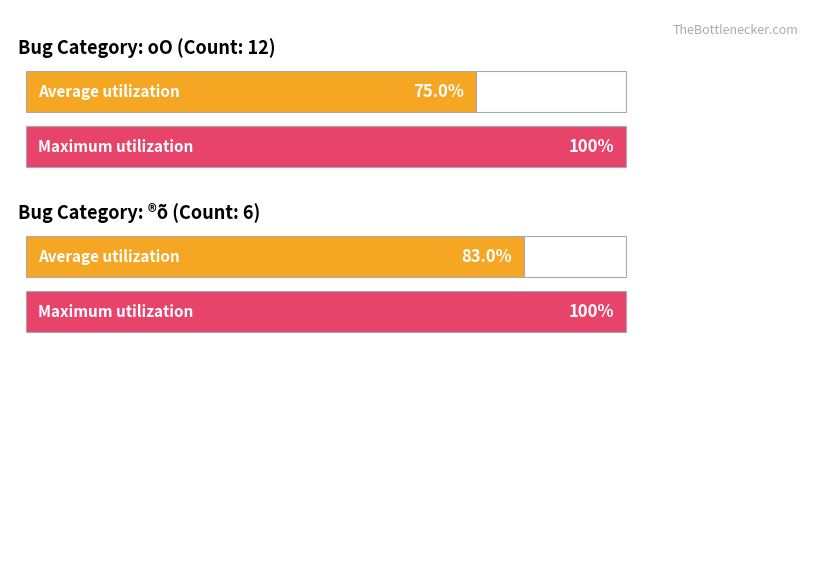

Rank the series at 100 from lowest to highest value.

®õ, oO